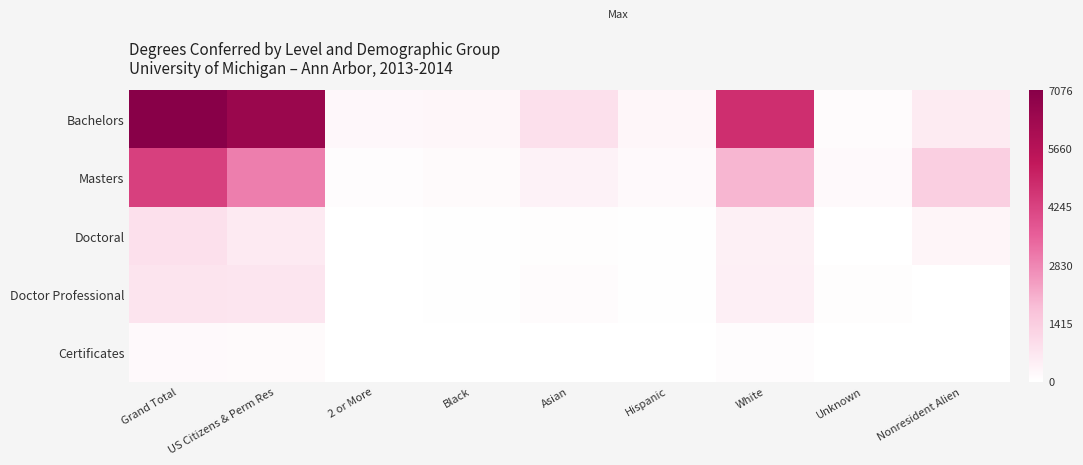

Which series has the widest spread of values?

Bachelors